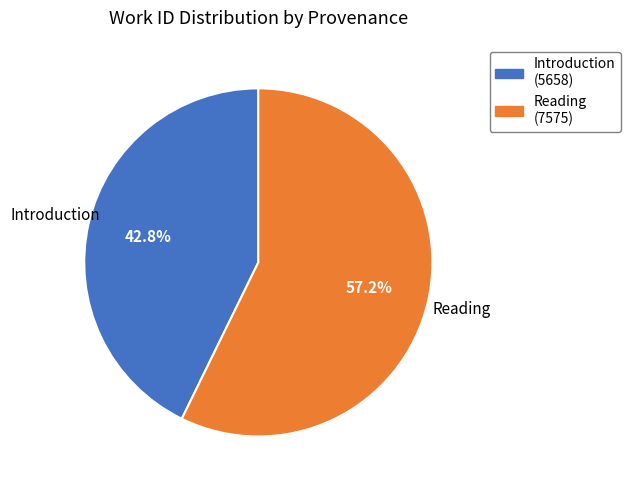

Which category has the biggest portion of the pie?

Reading